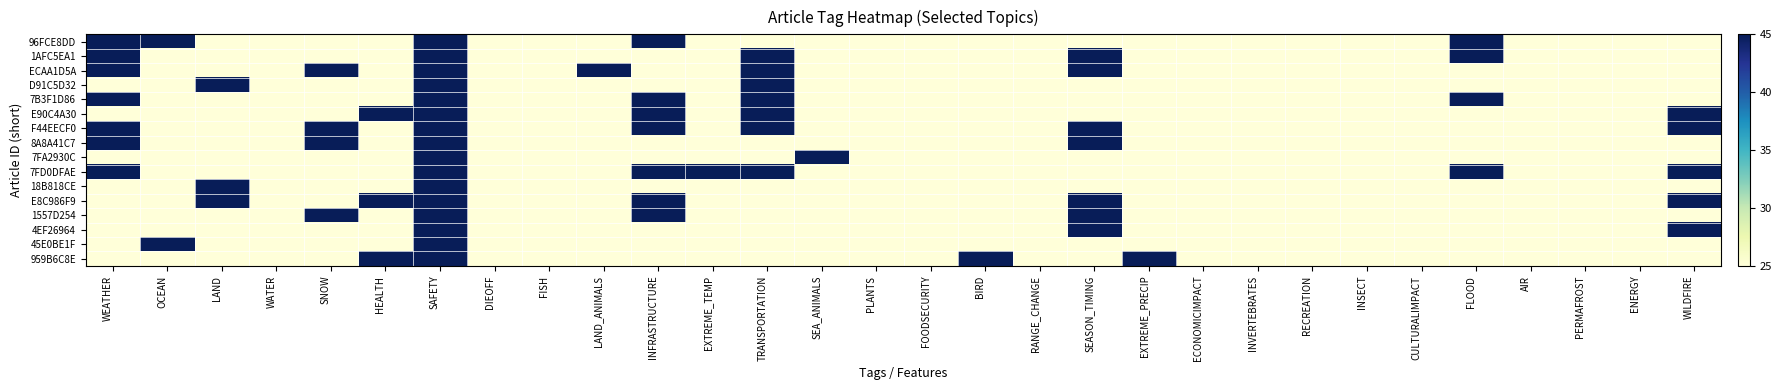

At which category does the chart reach its minimum across all series?

LAND